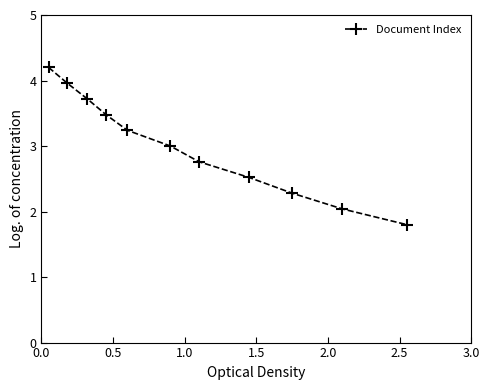

What is the greatest value displayed?

4.2